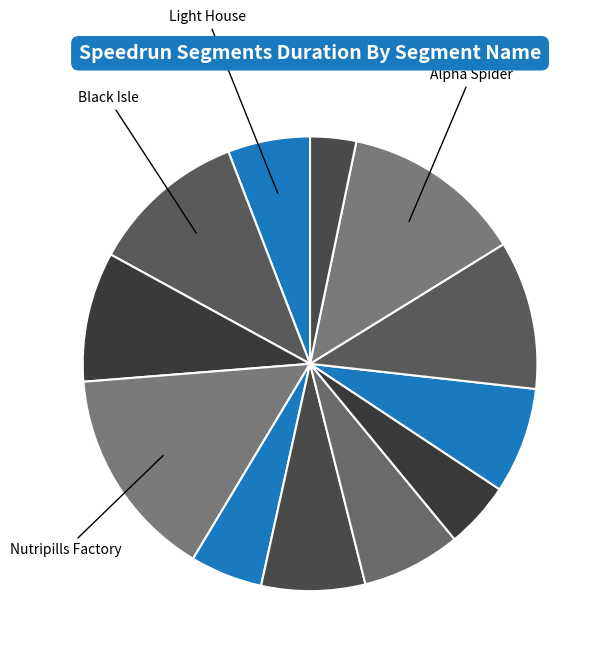

How many segments does this pie chart have?

12